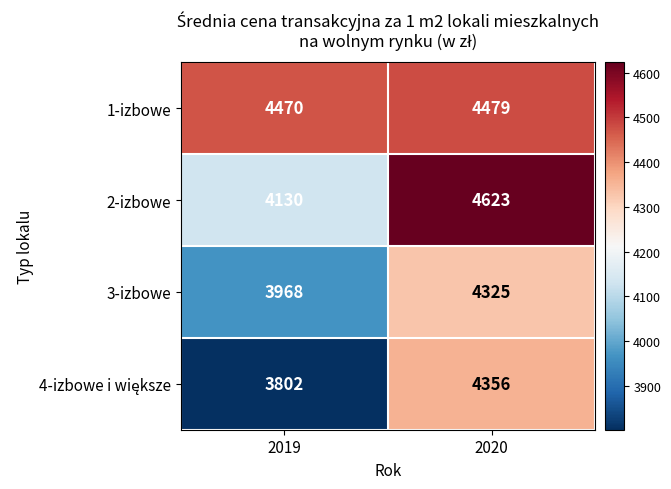

Rank the categories by 1-izbowe value from highest to lowest.

2020, 2019